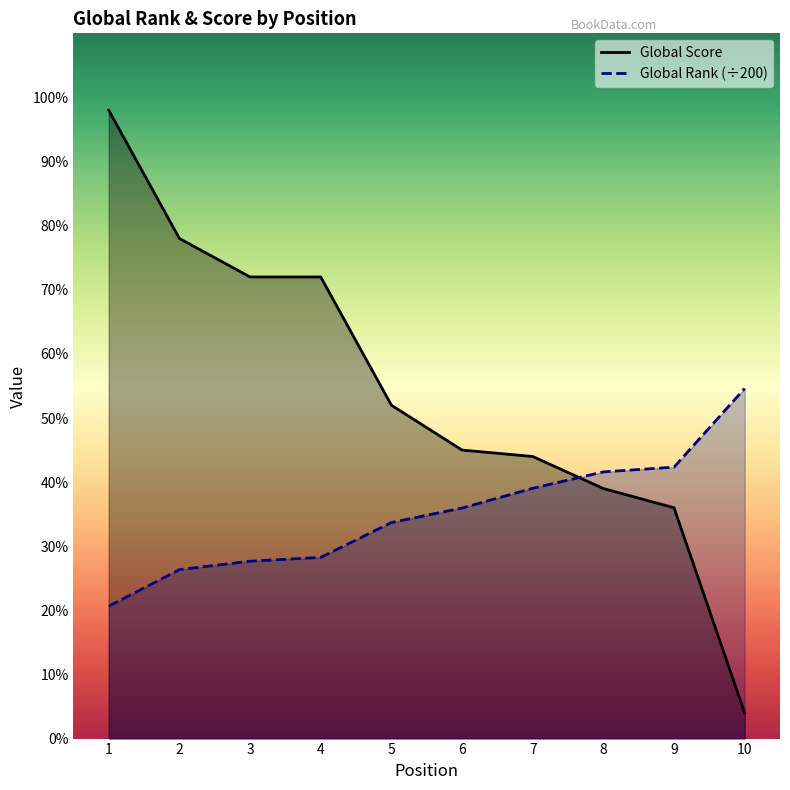

List the series in order of their overall mean, lowest first.

Global Rank (scaled), Global Score